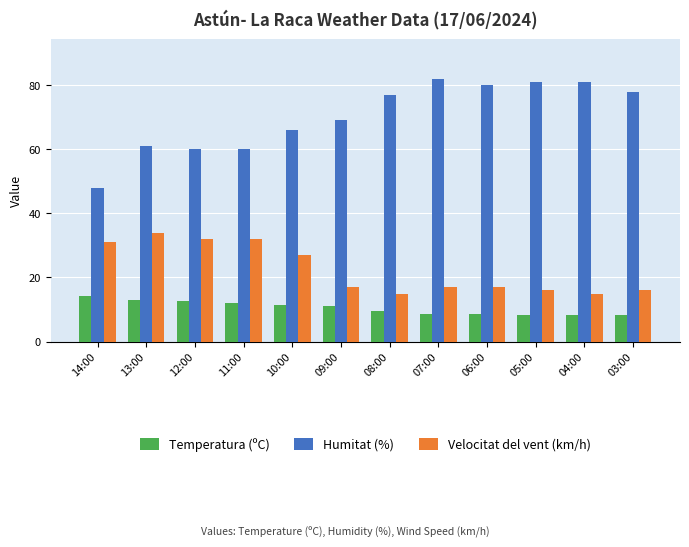

Count the number of data series in this chart.

3